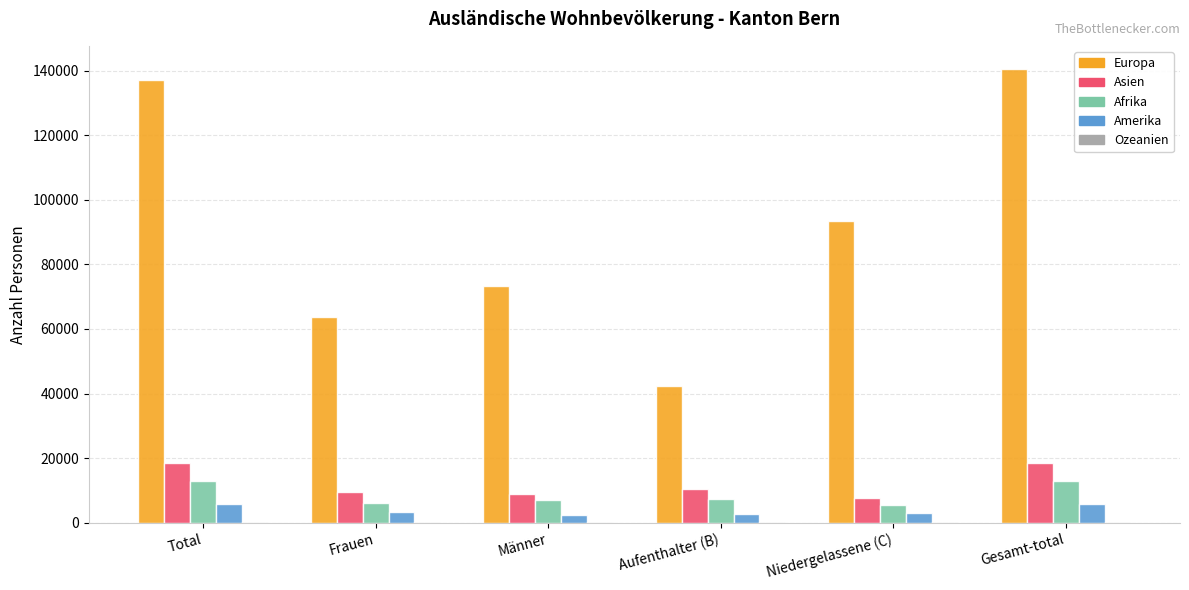

True or false: Asien has a value of 18563 at Gesamt-total.

True